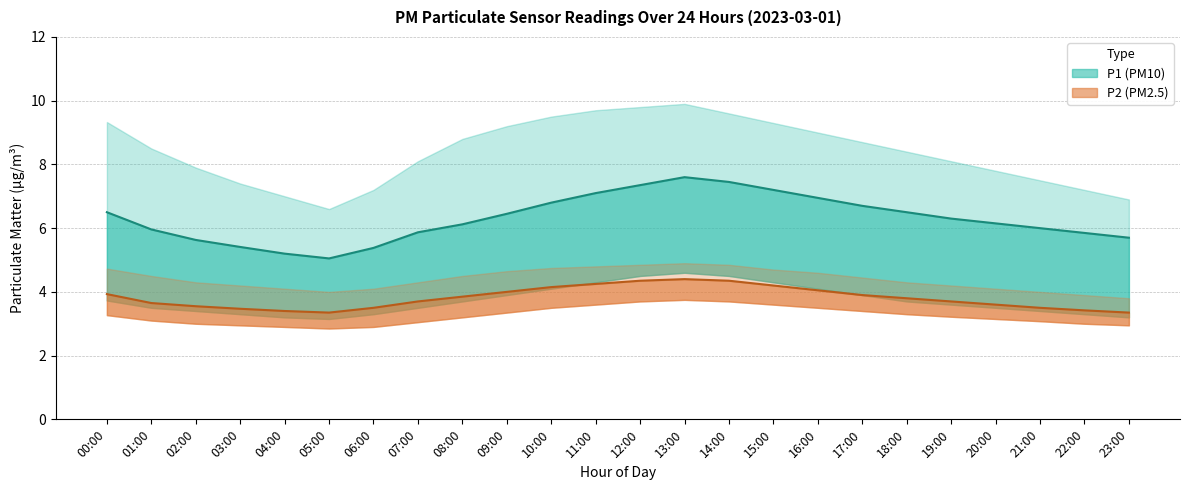

Is the value of P1_upper at 09:00 greater than the value of P1 at 22:00?

Yes